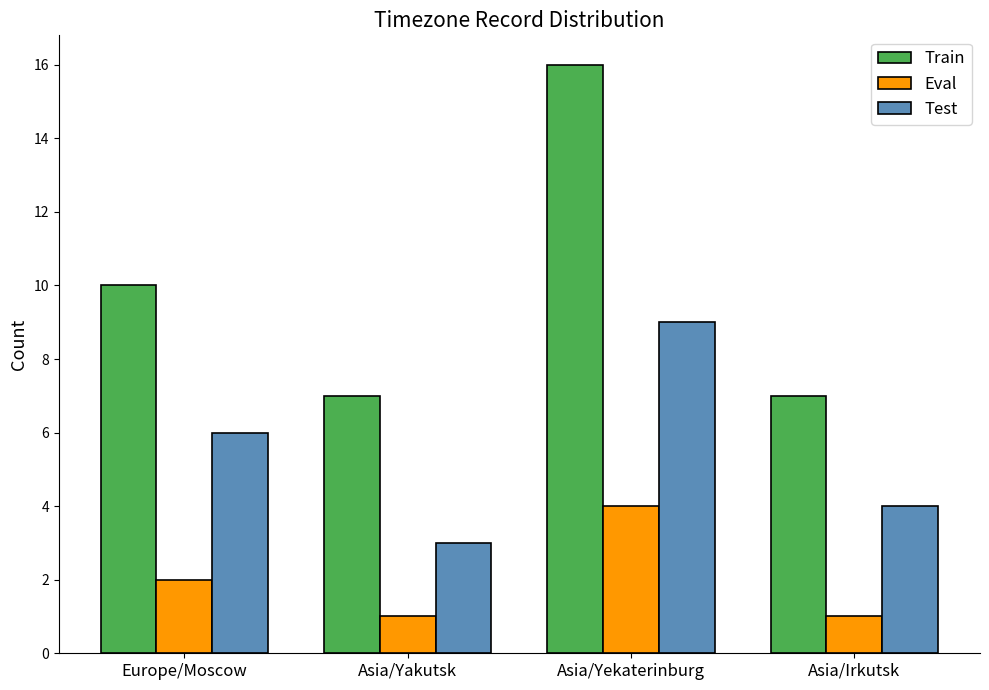

How many data points in Eval are less than 2?

2